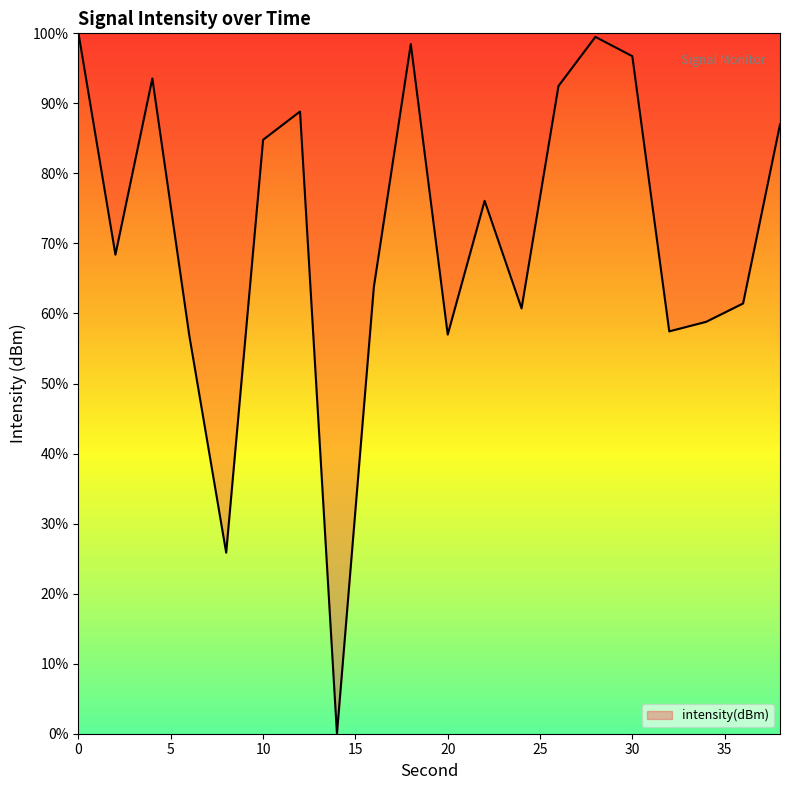

What is the greatest value displayed?

100.0